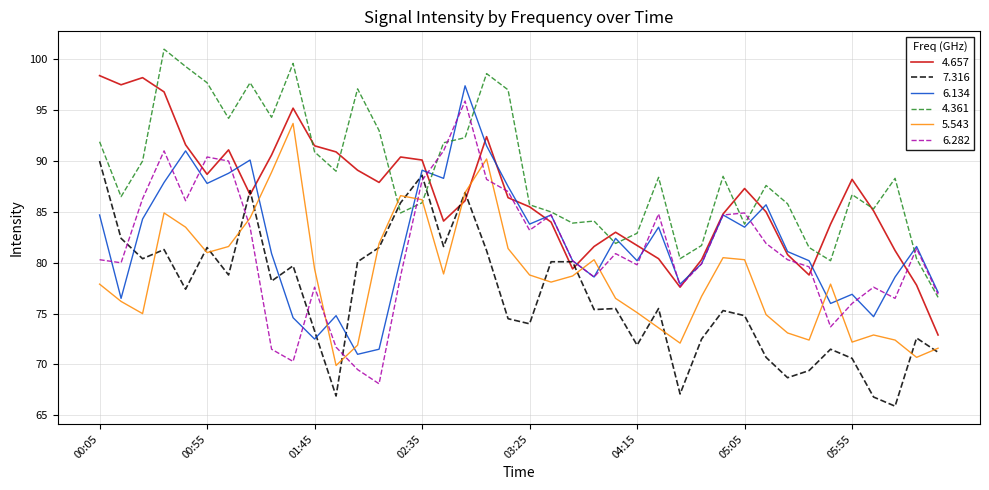

Which series has the largest total across all categories?

4.361